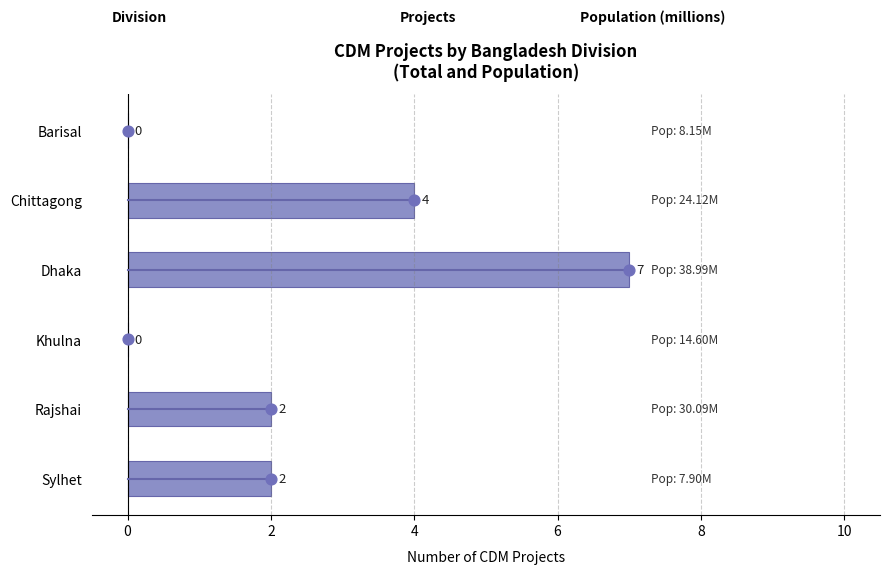

Which has a higher value, Rajshai or Khulna?

Rajshai